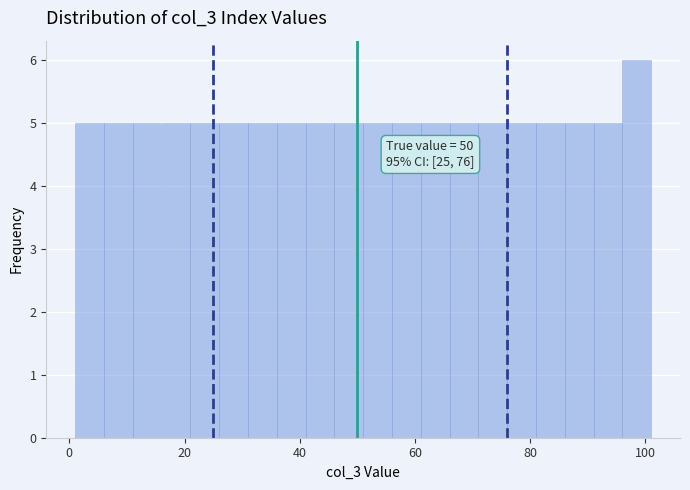

Around what value on the x-axis is the tallest bar? Give the approximate position of its centre, as read against the axis.

98